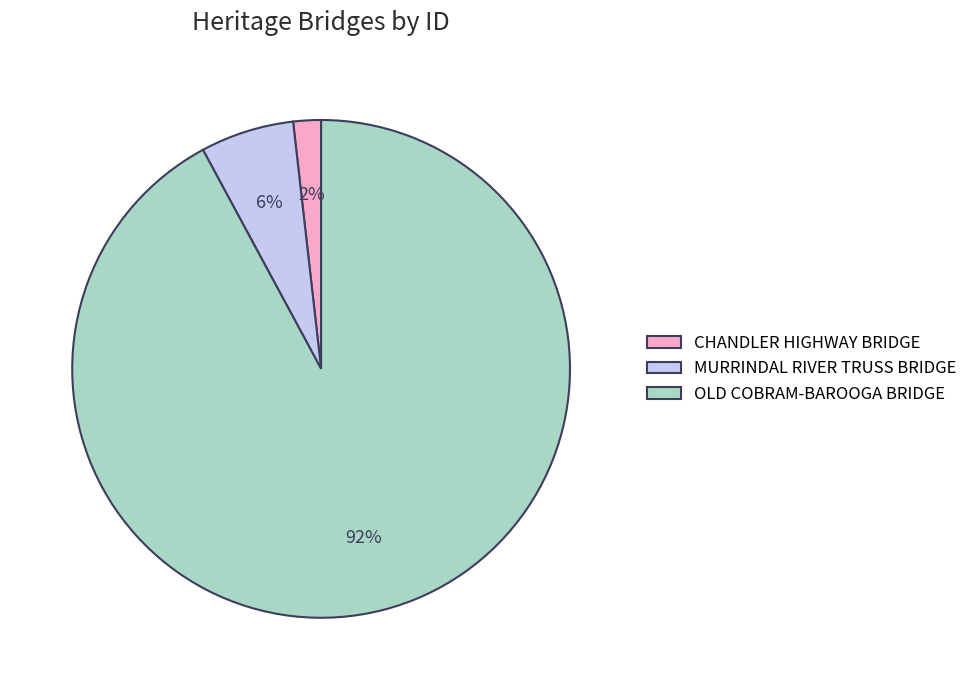

How many segments does this pie chart have?

3